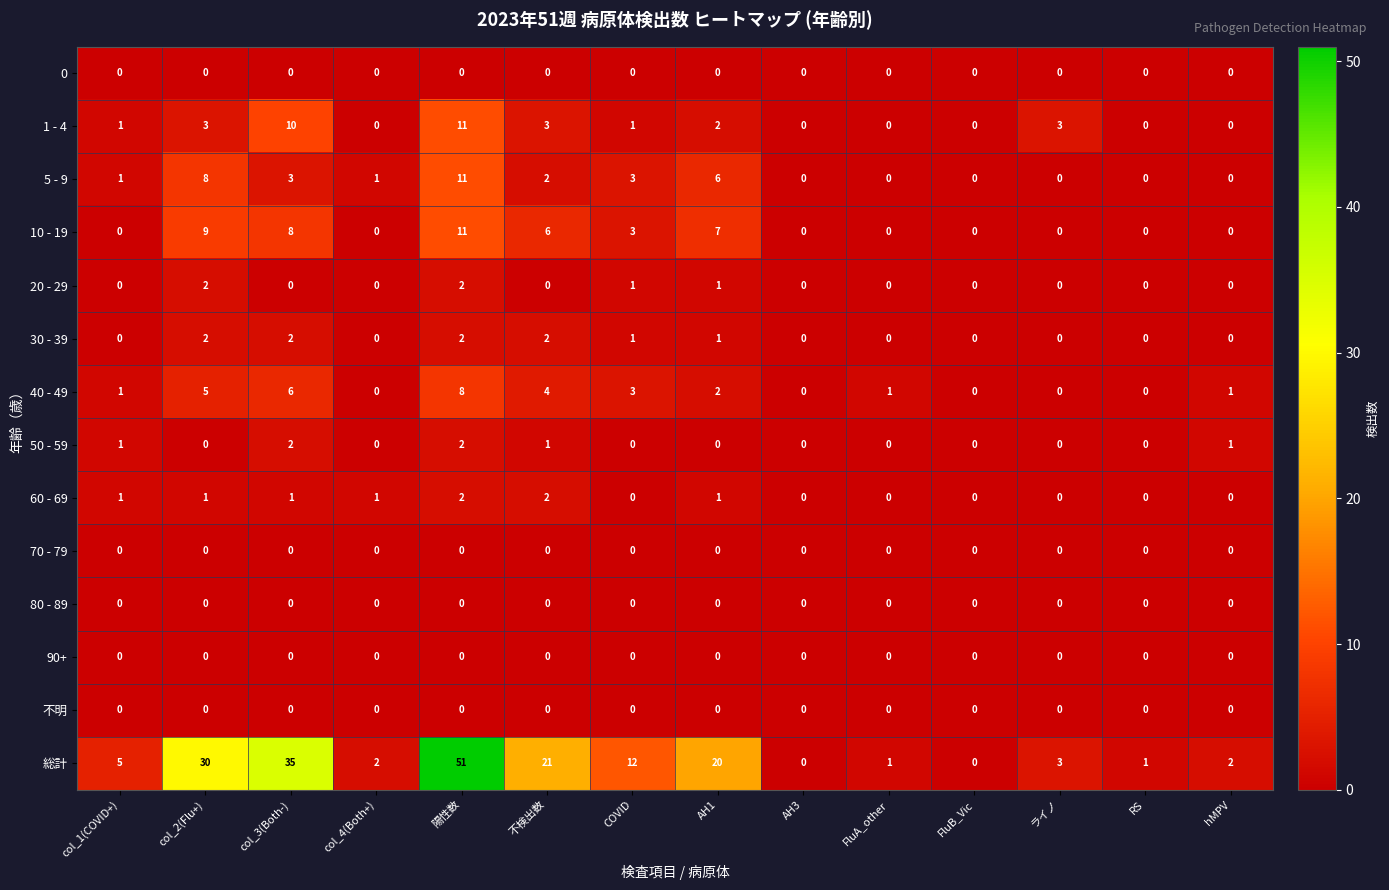

What is the maximum value shown in the chart?

51